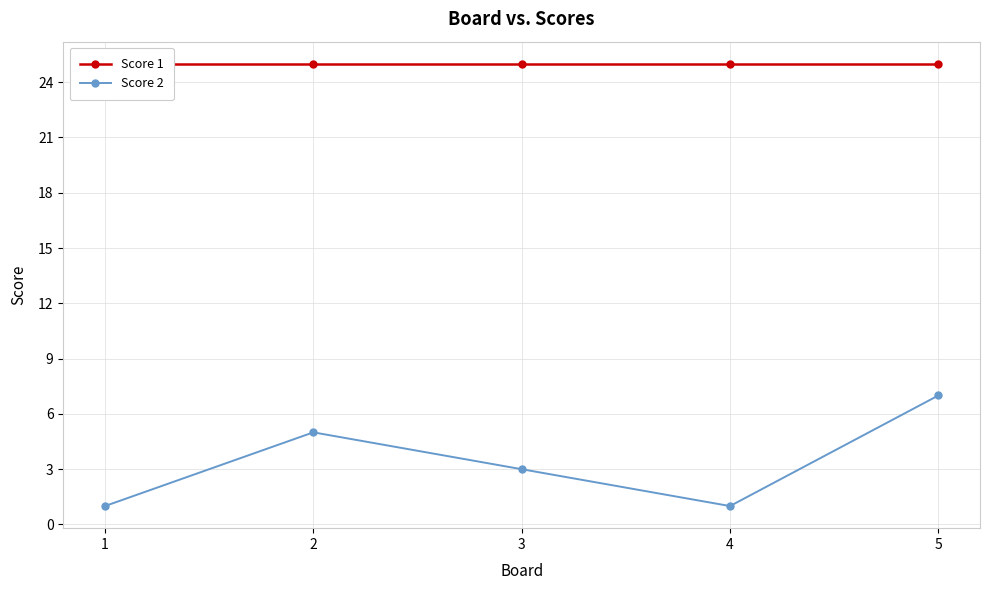

At 1, list the series in order from smallest to largest.

Score 2, Score 1